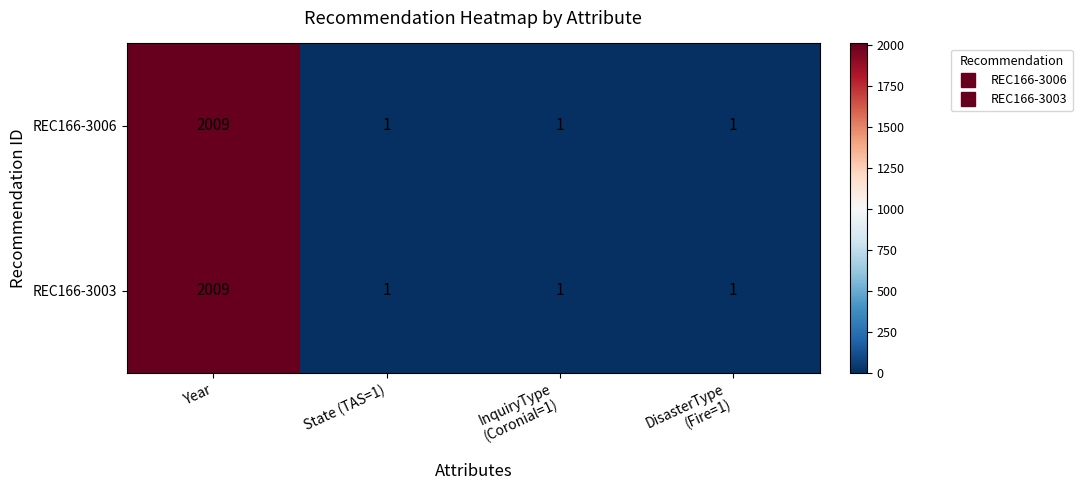

Reading left to right, what are all the values shown in this chart?

REC166-3006: 2009	1	1	1
REC166-3003: 2009	1	1	1